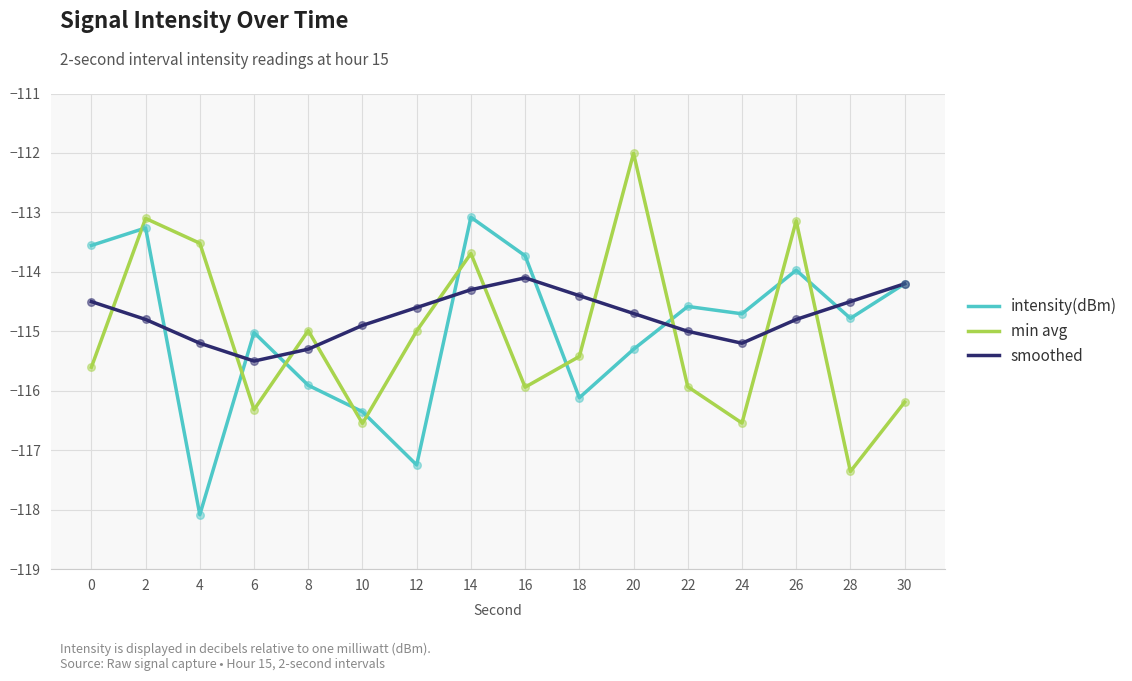

What is the total value across all series at 14?

-341.1